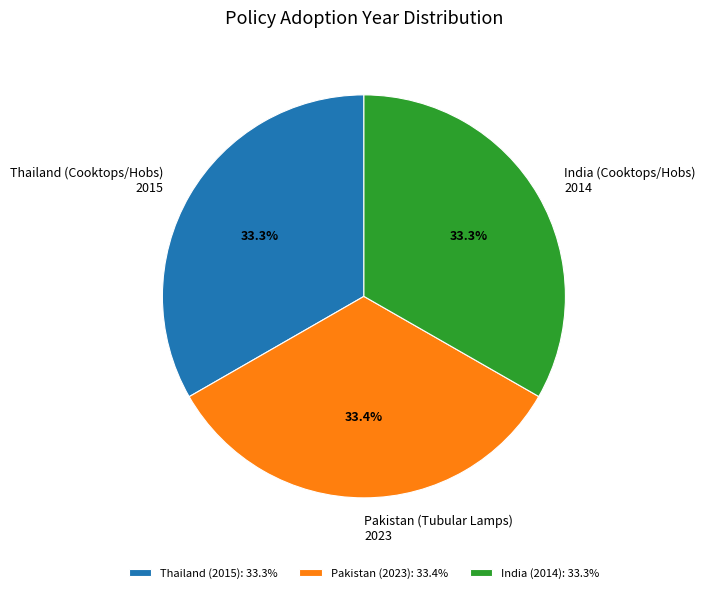

Does any single category account for the majority?

No